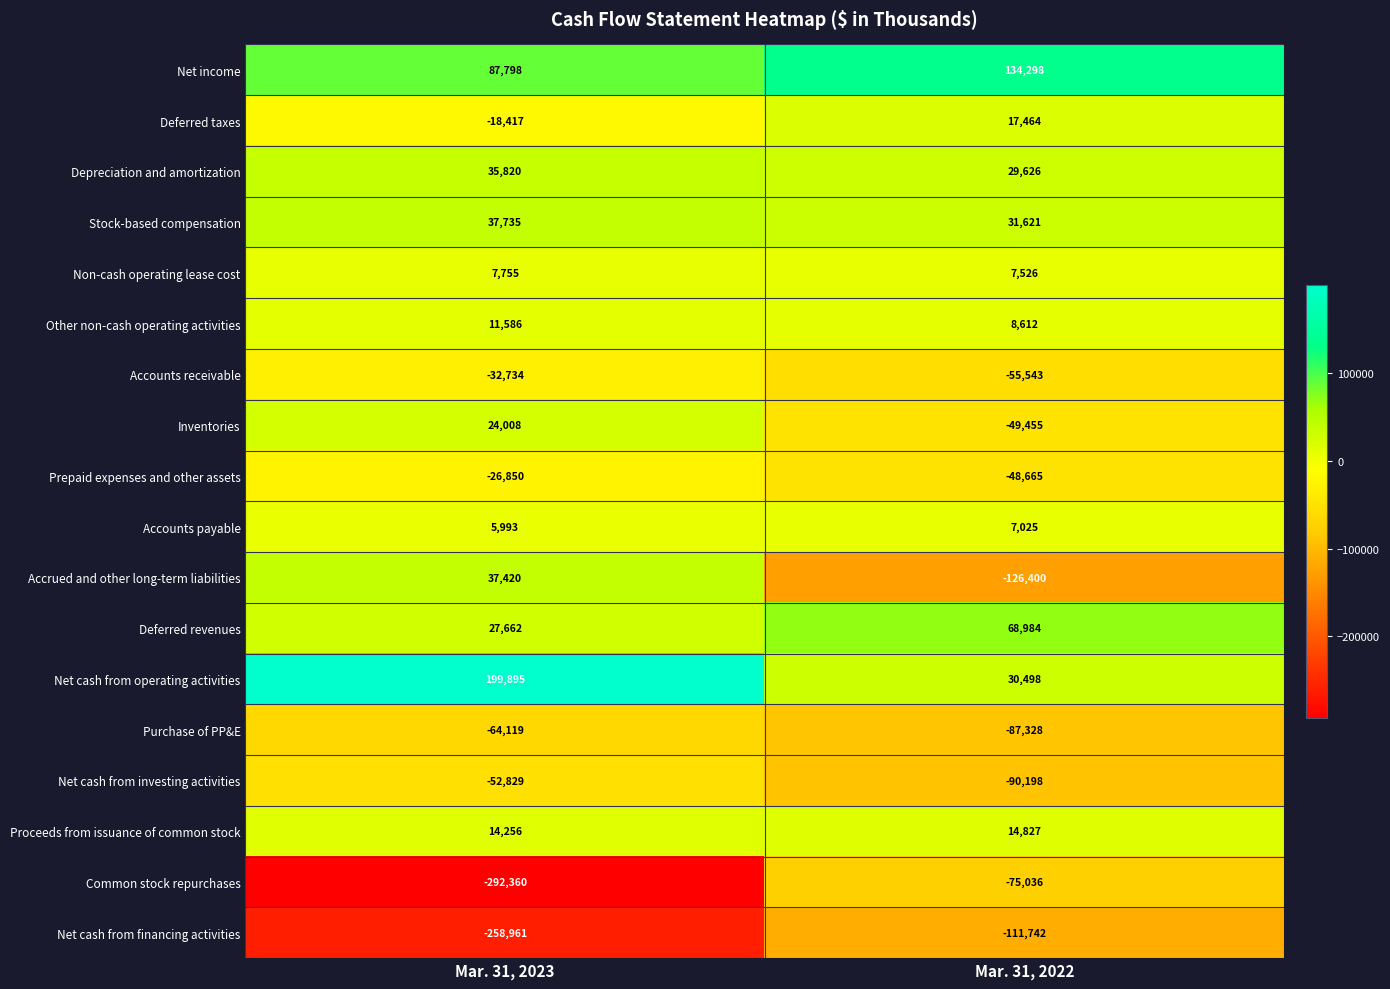

What is the spread (max minus min) of values at Mar. 31, 2023?

492255